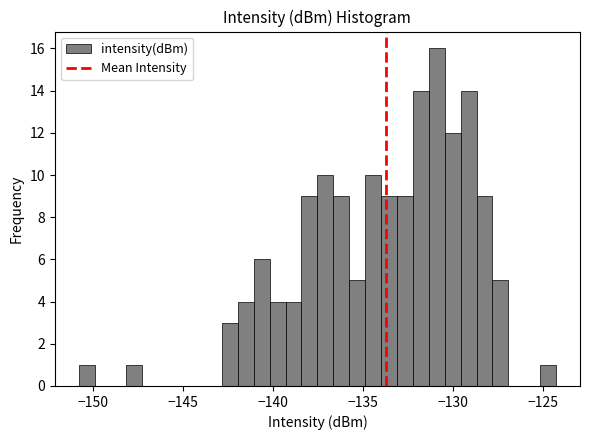

Around what value on the x-axis is the tallest bar? Give the approximate position of its centre, as read against the axis.

-131.0